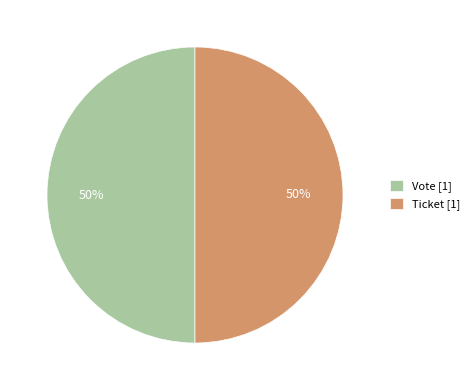

To the nearest percent, what is the difference between the largest and smallest slice percentages?

0%